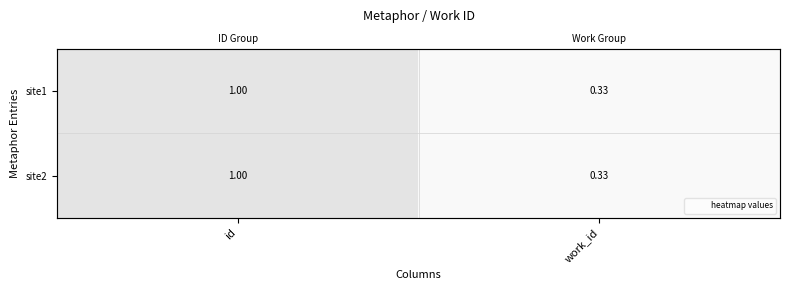

List the series in order of their peak value, highest first.

site2, site1